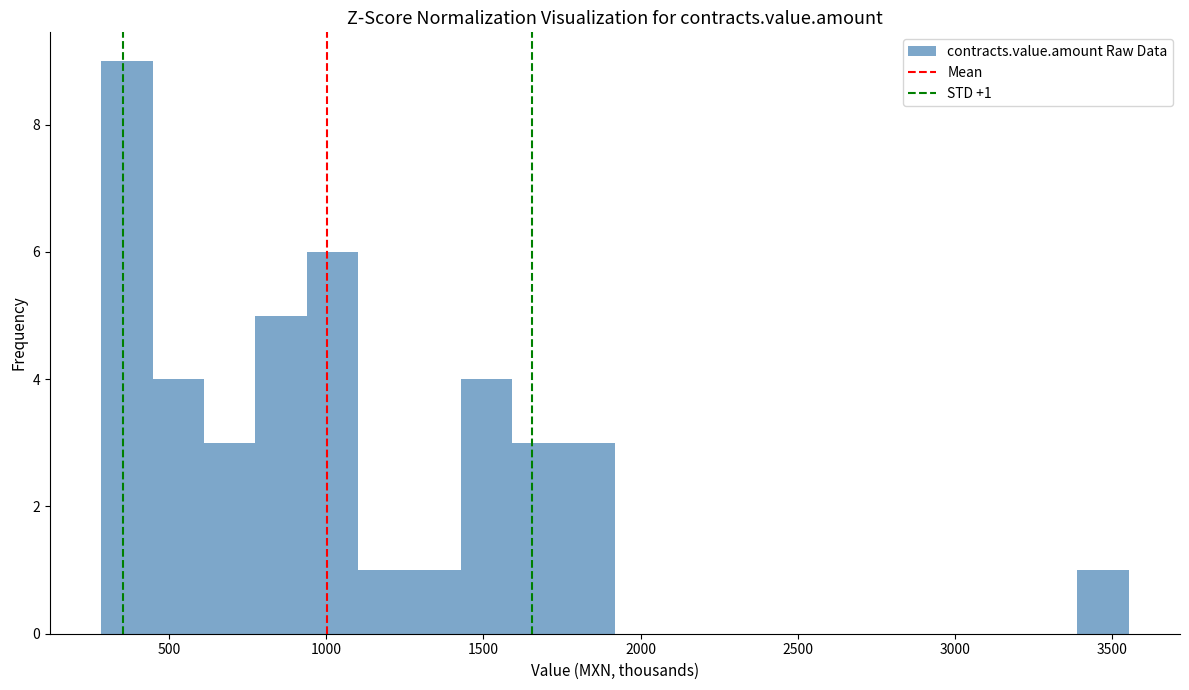

Read against the x-axis, roughly where is the centre of the tallest bar?

350